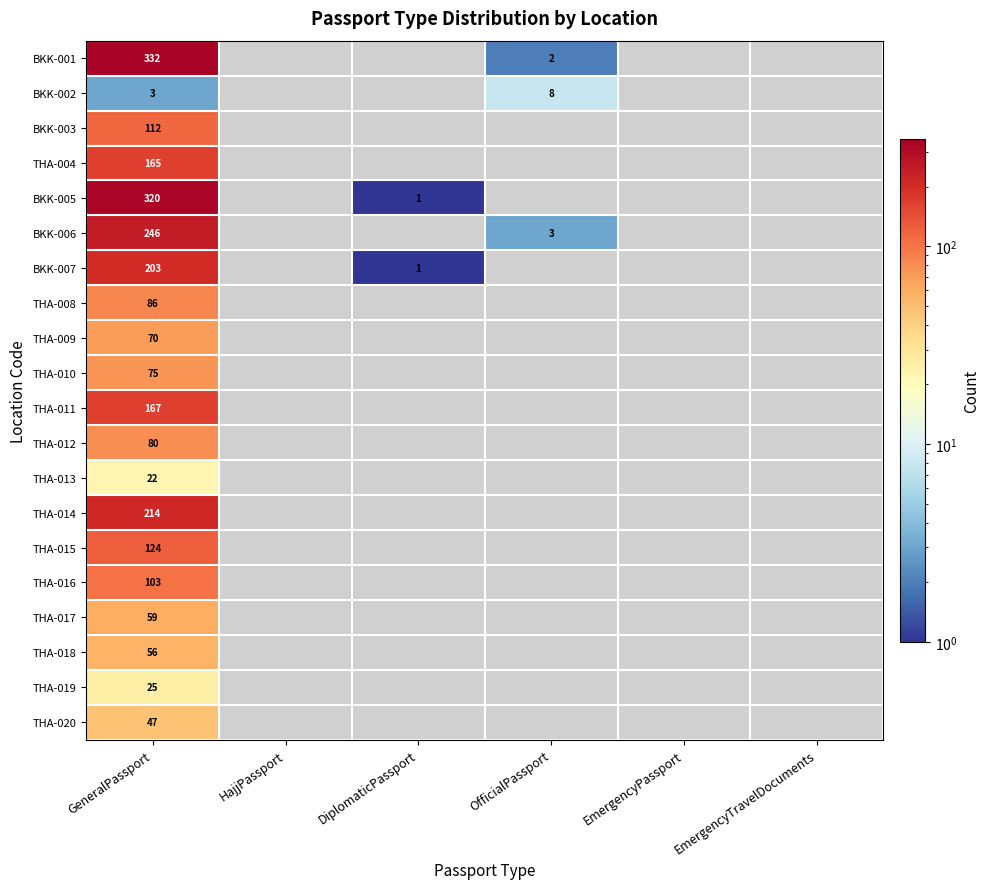

Rank the series by their maximum value, from highest to lowest.

BKK-001, BKK-005, BKK-006, THA-014, BKK-007, THA-011, THA-004, THA-015, BKK-003, THA-016, THA-008, THA-012, THA-010, THA-009, THA-017, THA-018, THA-020, THA-019, THA-013, BKK-002